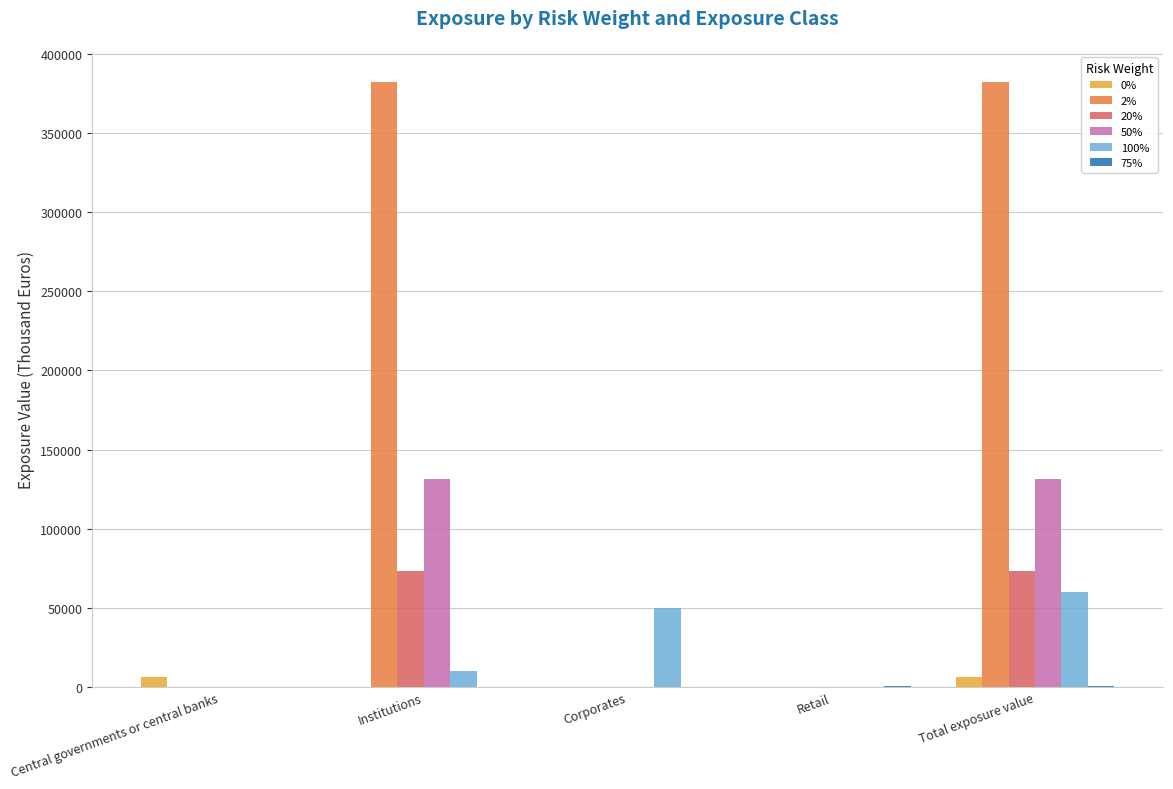

What is the sum of all 50% values?

262788.0